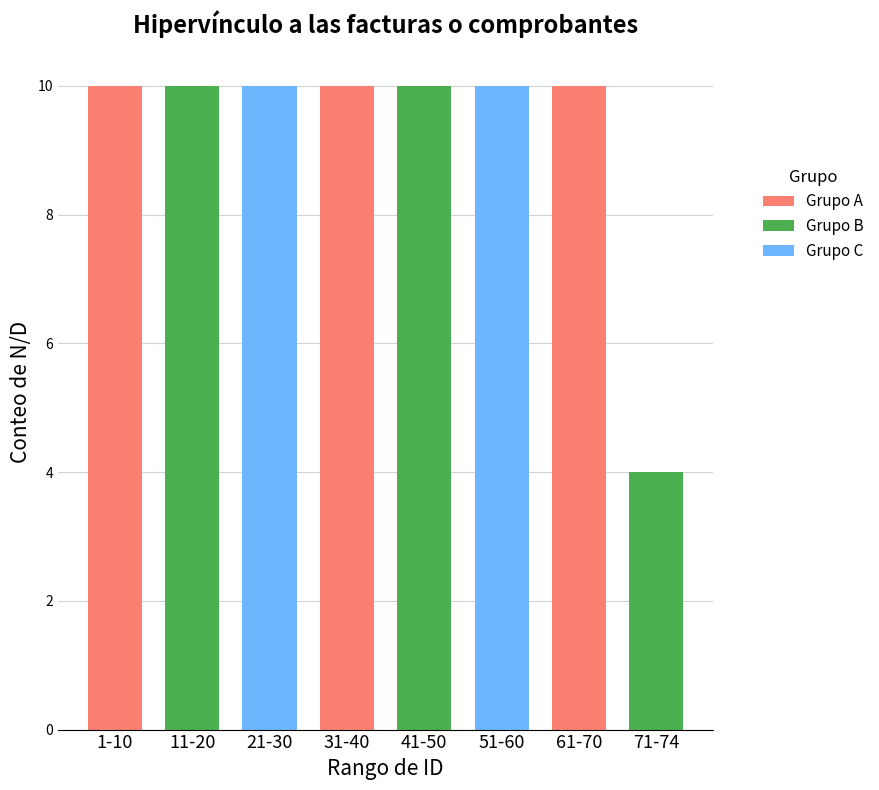

What position from the left is 51-60?

6